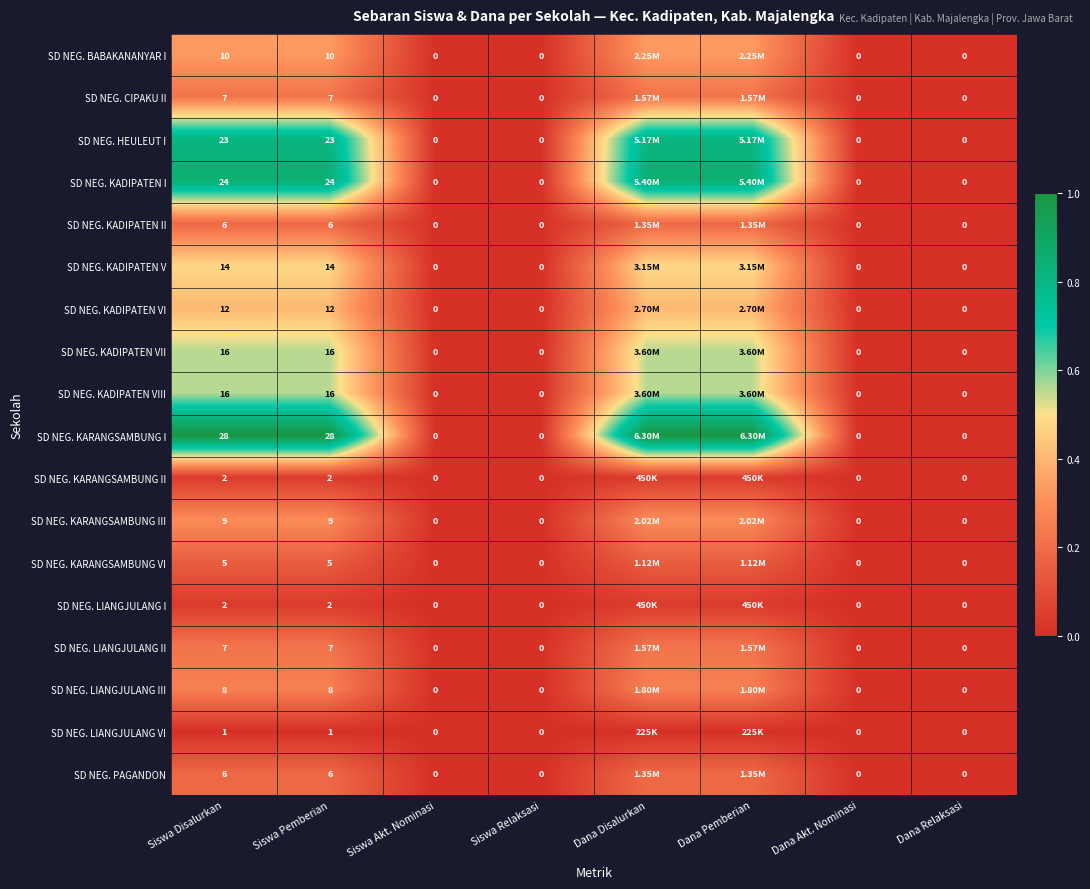

Where is SD NEG. LIANGJULANG I nearest to the value 0?

Siswa Akt. Nominasi